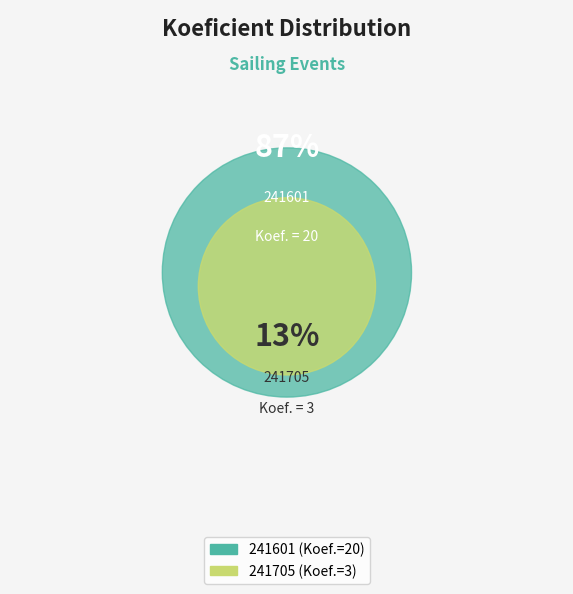

To the nearest percent, what is the difference between the 241601 and 241705 slice percentages?

74%